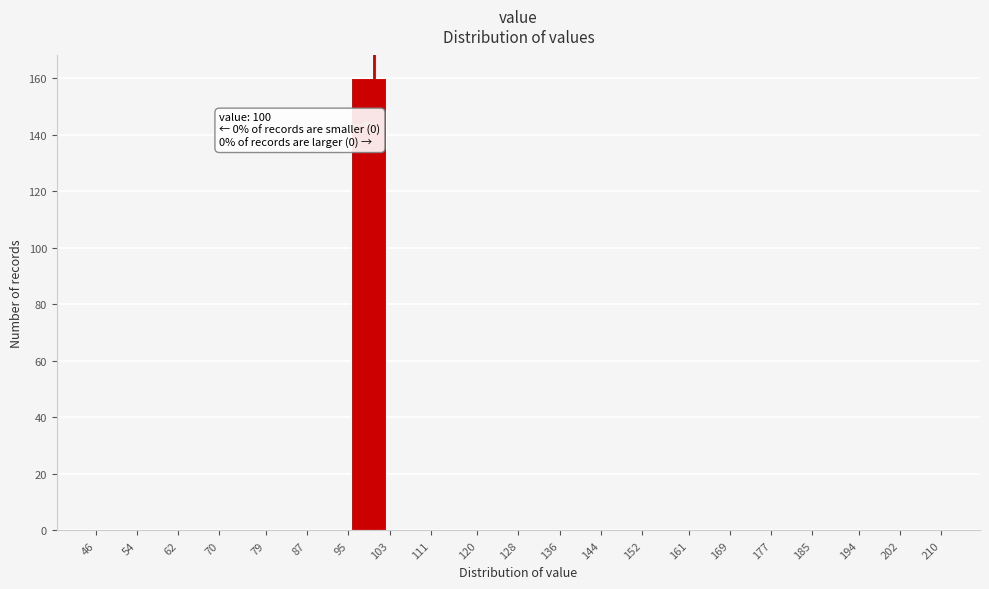

Over which range of the x-axis is the bar tallest?

95 to 103